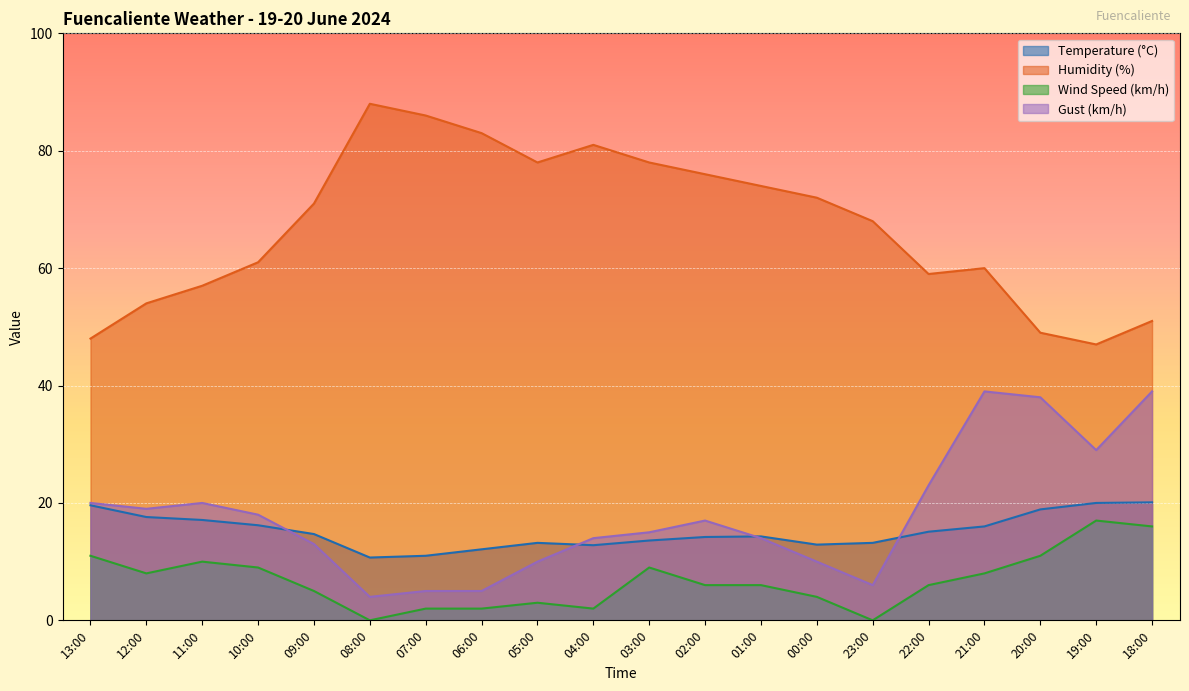

What is the total value across all series at 10:00?

104.2